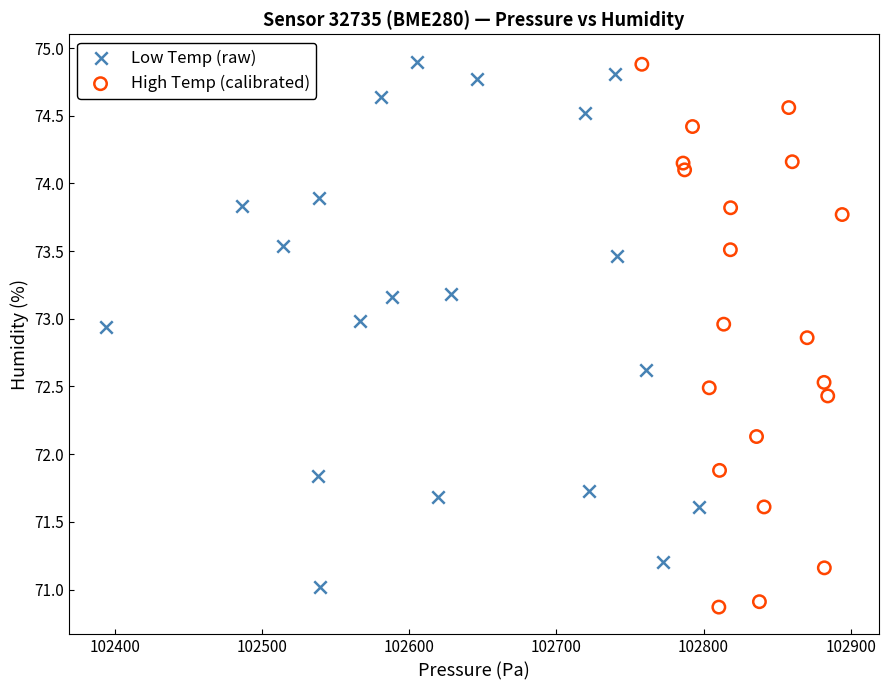

Which series has the largest Y range (max minus min)?

High Temp (calibrated)